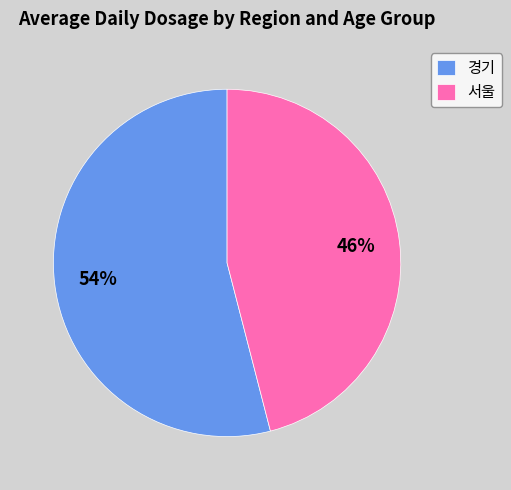

How many segments does this pie chart have?

2